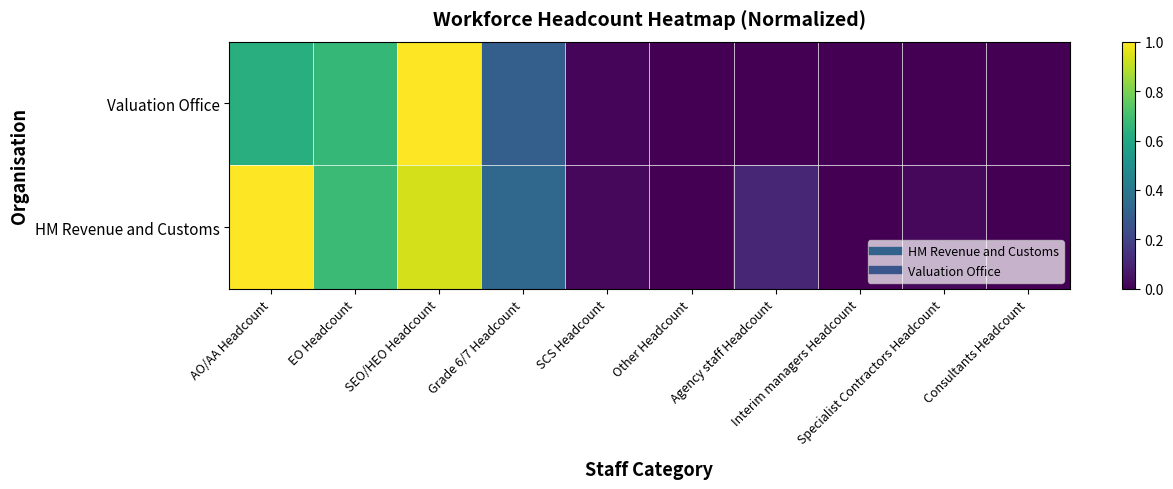

List the series in order of their peak value, highest first.

HM Revenue and Customs, Valuation Office